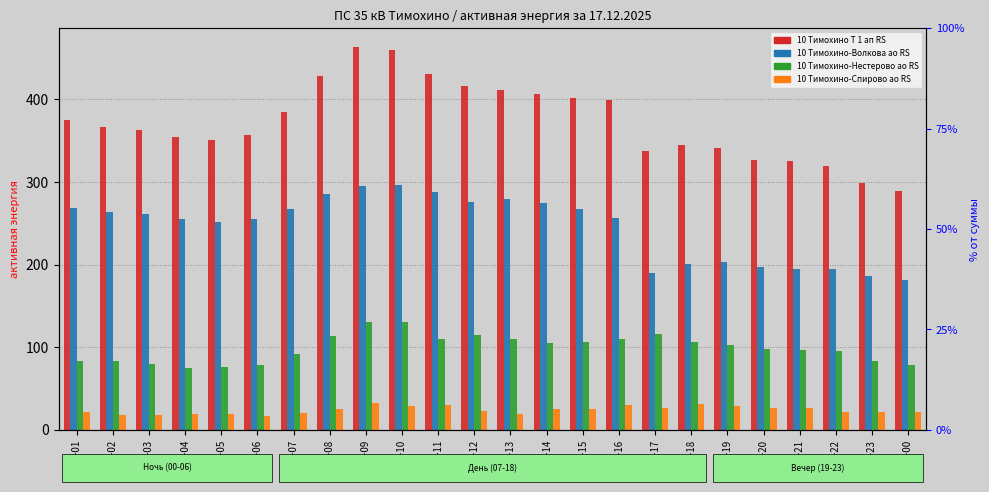

Count the number of data series in this chart.

4